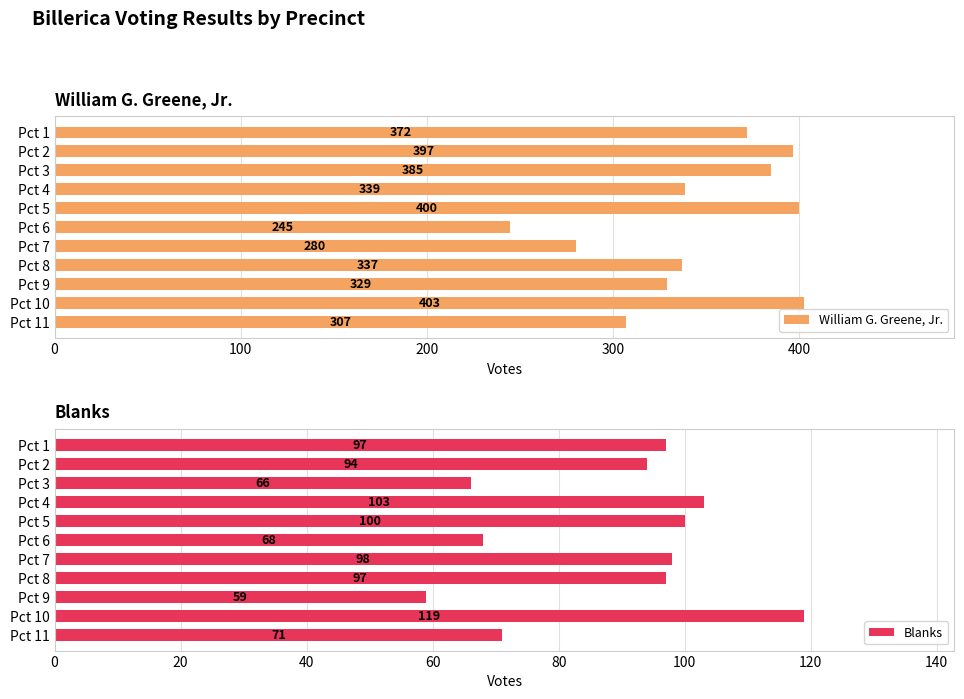

At which label does William G. Greene, Jr. reach its minimum?

Pct 6